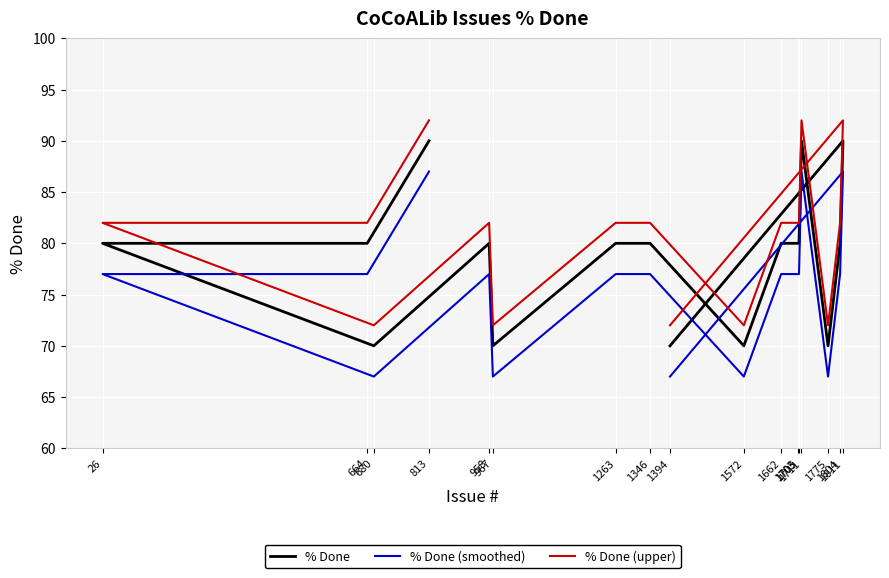

Which category has the lowest value in the % Done series?

680